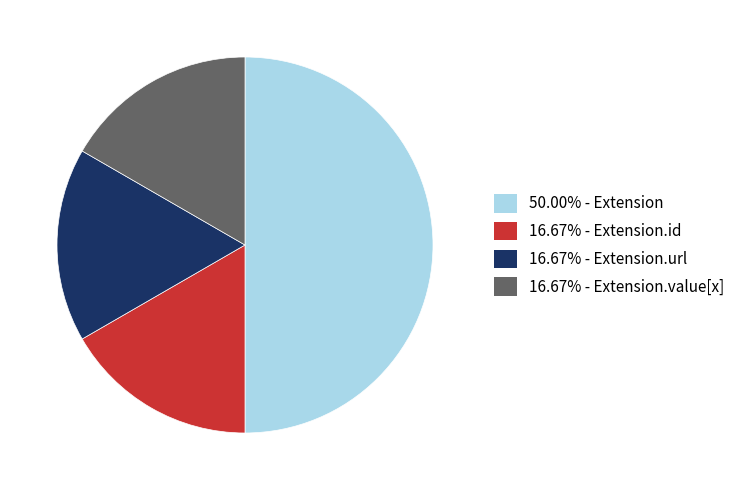

Do 16.67% - Extension.url and 16.67% - Extension.value[x] together represent more than half of the pie?

No